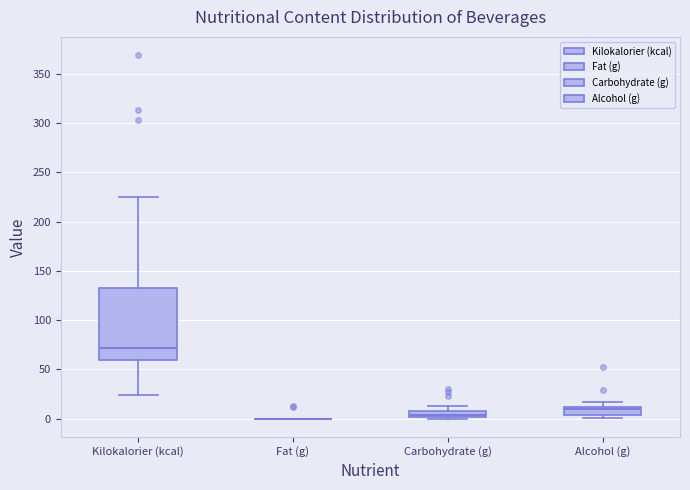

Comparing the boxes themselves (not the whiskers), which one is the tallest?

Kilokalorier (kcal)